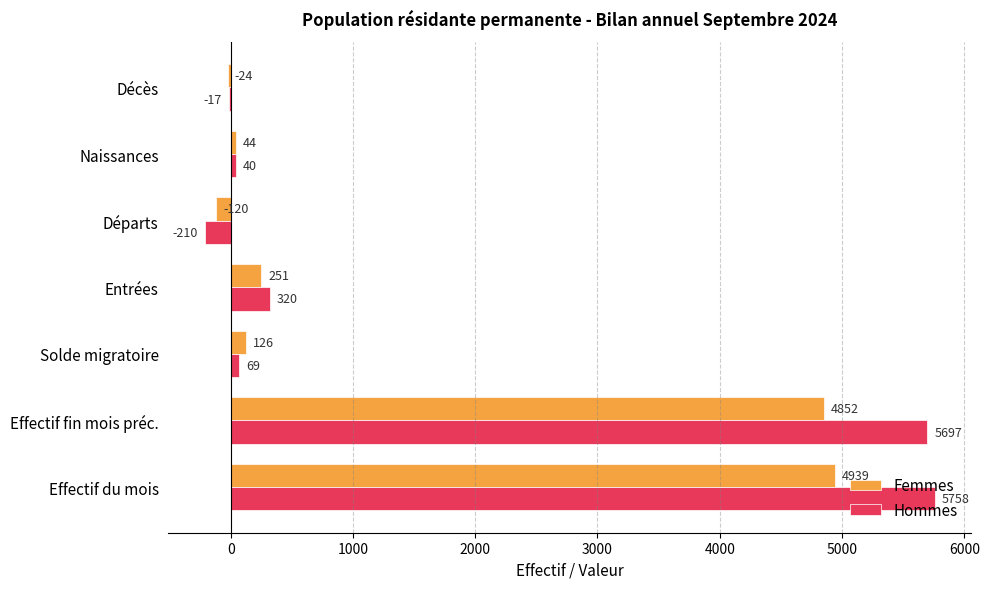

The value of Femmes at Effectif du mois is 3161. True or false?

False